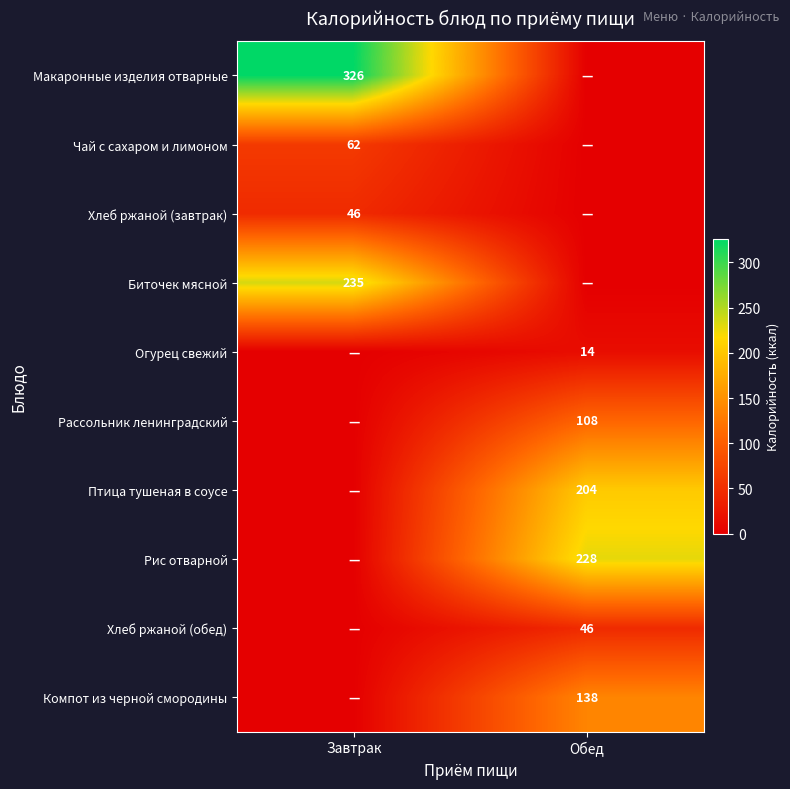

Count the number of categories in the chart.

2